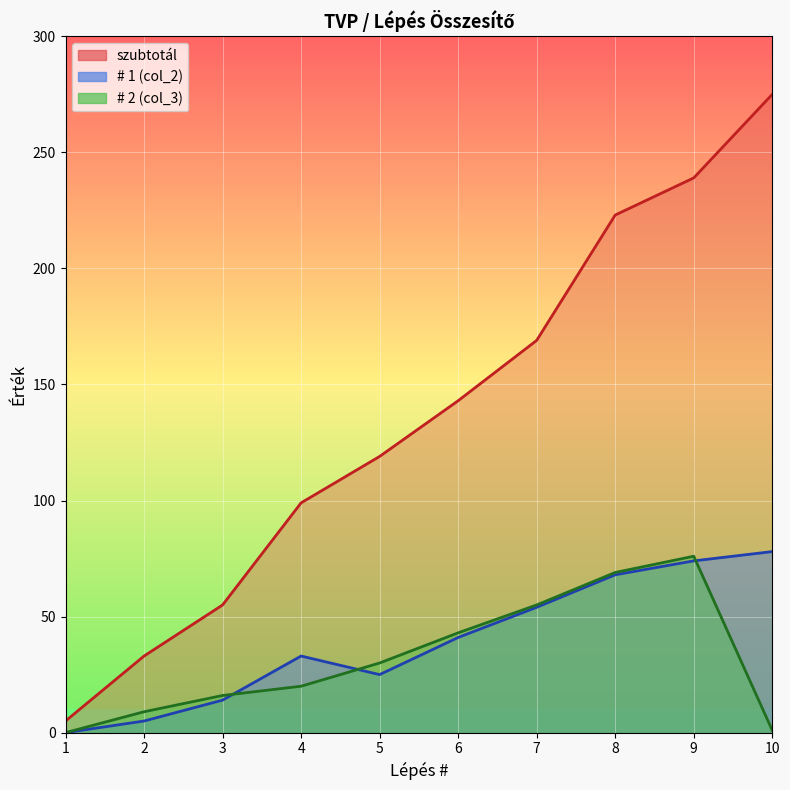

Reading left to right, list all the values displayed in this chart.

szubtotal: 5	33	55	99	119	143	169	223	239	275
col_2: 0	5	14	33	25	41	54	68	74	78
col_3: 0	9	16	20	30	43	55	69	76	1